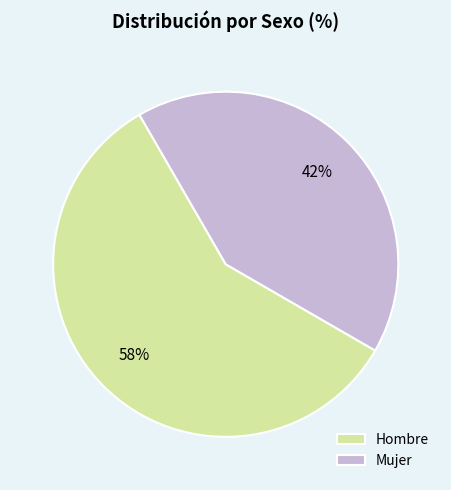

Is there any slice that represents more than half of the pie?

Yes